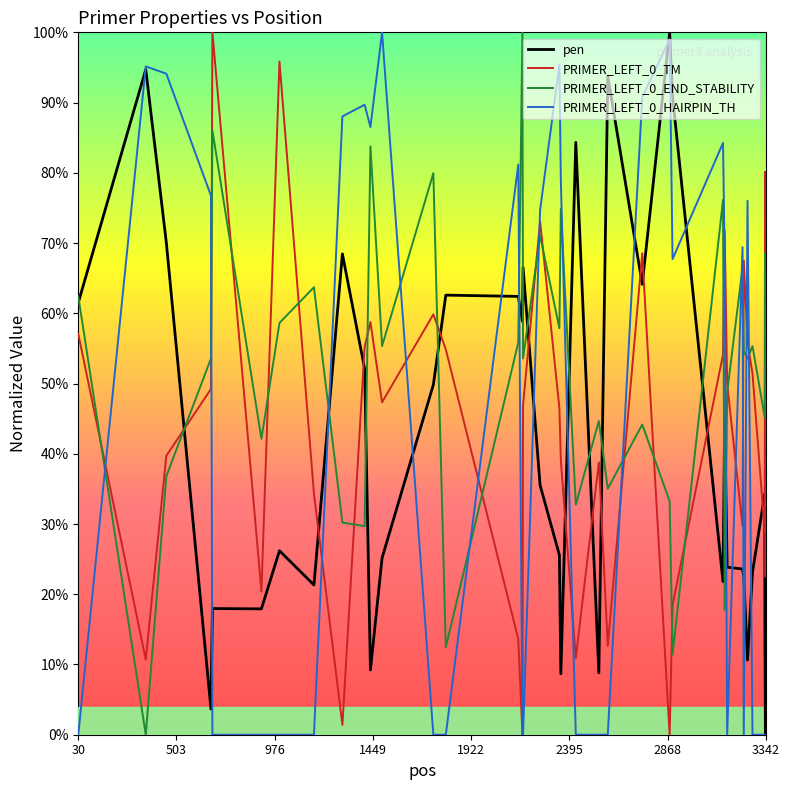

How many interior local valleys does the PRIMER_LEFT_0_HAIRPIN_TH series have?

4